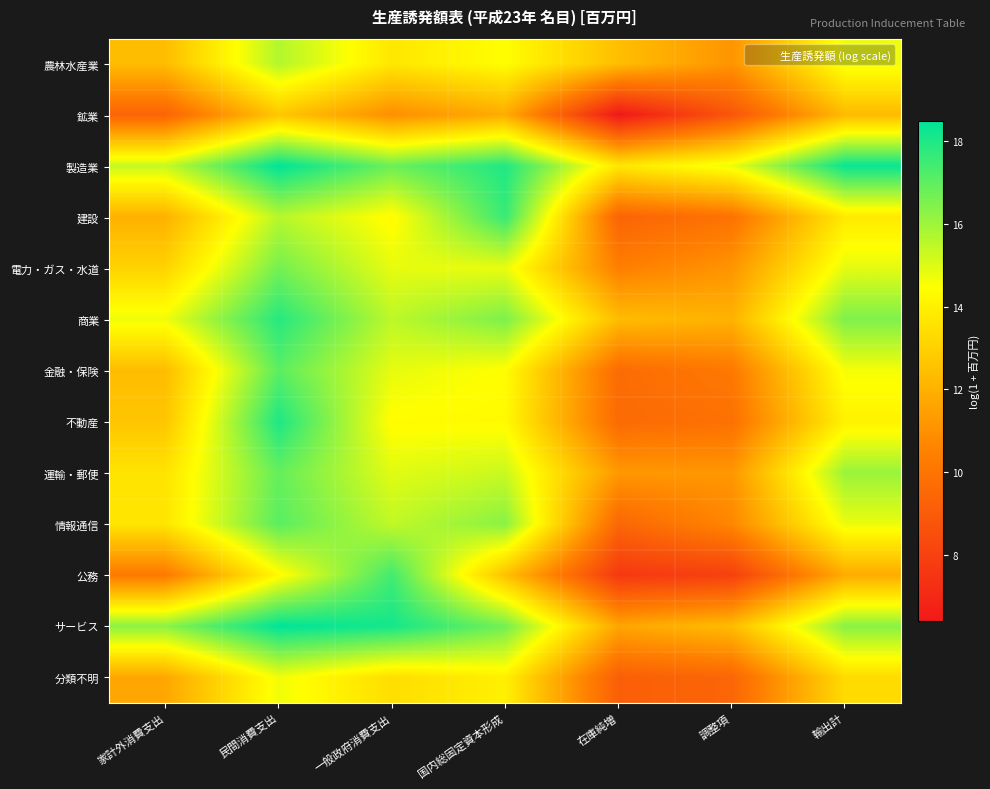

Reading left to right, list all the values displayed in this chart.

農林水産業: 家計外消費支出=12.4	民間消費支出=15.7	一般政府消費支出=13.7	国内総固定資本形成=14.4	在庫純増=12.4	調整項=11.1	輸出計=14.7
鉱業: 家計外消費支出=9.4	民間消費支出=12.7	一般政府消費支出=10.9	国内総固定資本形成=11.9	在庫純増=6.4	調整項=8.8	輸出計=12.3
製造業: 家計外消費支出=15.4	民間消費支出=18.5	一般政府消費支出=16.8	国内総固定資本形成=18.0	在庫純増=13.7	調整項=14.8	輸出計=18.3
建設: 家計外消費支出=12.0	民間消費支出=15.6	一般政府消費支出=14.3	国内総固定資本形成=17.6	在庫純増=9.4	調整項=9.9	輸出計=13.8
電力・ガス・水道: 家計外消費支出=13.1	民間消費支出=16.6	一般政府消費支出=14.8	国内総固定資本形成=14.8	在庫純増=10.4	調整項=11.1	輸出計=14.9
商業: 家計外消費支出=14.7	民間消費支出=17.9	一般政府消費支出=15.5	国内総固定資本形成=16.5	在庫純増=12.3	調整項=12.1	輸出計=16.5
金融・保険: 家計外消費支出=12.4	民間消費支出=17.0	一般政府消費支出=14.8	国内総固定資本形成=14.4	在庫純増=9.7	調整項=10.2	輸出計=14.6
不動産: 家計外消費支出=12.7	民間消費支出=18.0	一般政府消費支出=14.4	国内総固定資本形成=14.3	在庫純増=9.6	調整項=9.9	輸出計=14.1
運輸・郵便: 家計外消費支出=13.6	民間消費支出=16.9	一般政府消費支出=14.9	国内総固定資本形成=15.3	在庫純増=11.2	調整項=11.2	輸出計=16.0
情報通信: 家計外消費支出=13.7	民間消費支出=17.1	一般政府消費支出=15.4	国内総固定資本形成=16.3	在庫純増=9.5	調整項=10.7	輸出計=14.8
公務: 家計外消費支出=10.2	民間消費支出=14.3	一般政府消費支出=17.4	国内総固定資本形成=12.5	在庫純増=7.7	調整項=8.0	輸出計=11.9
サービス: 家計外消費支出=16.3	民間消費支出=18.5	一般政府消費支出=18.1	国内総固定資本形成=16.7	在庫純増=11.7	調整項=12.4	輸出計=16.3
分類不明: 家計外消費支出=11.7	民間消費支出=14.7	一般政府消費支出=13.4	国内総固定資本形成=14.0	在庫純増=9.2	調整項=9.4	輸出計=13.3